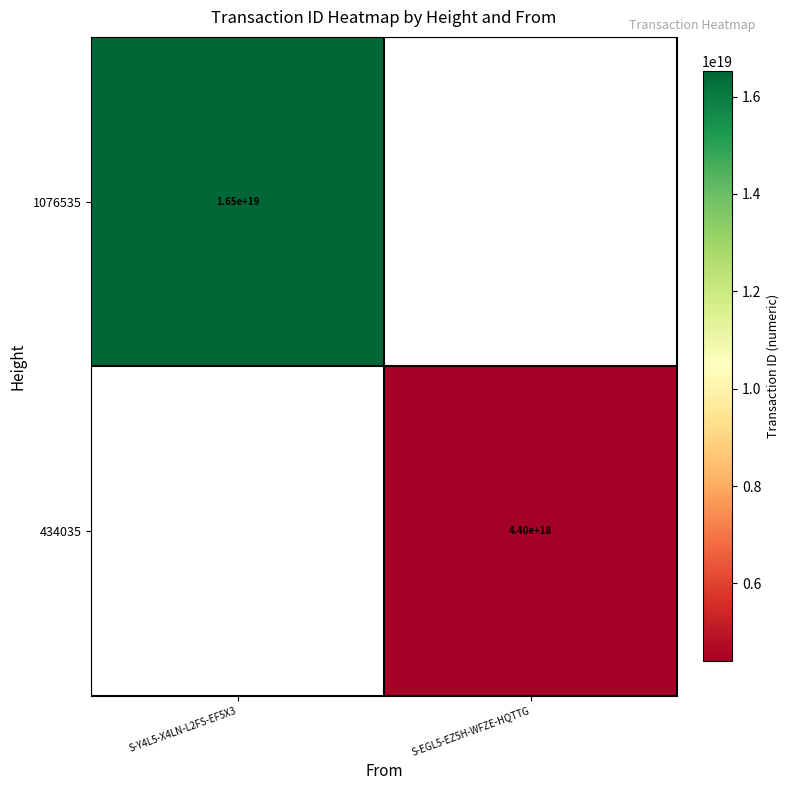

The 1076535 series shows 16500000000000000000 at S-Y4L5-X4LN-L2FS-EF5X3. True or false?

True